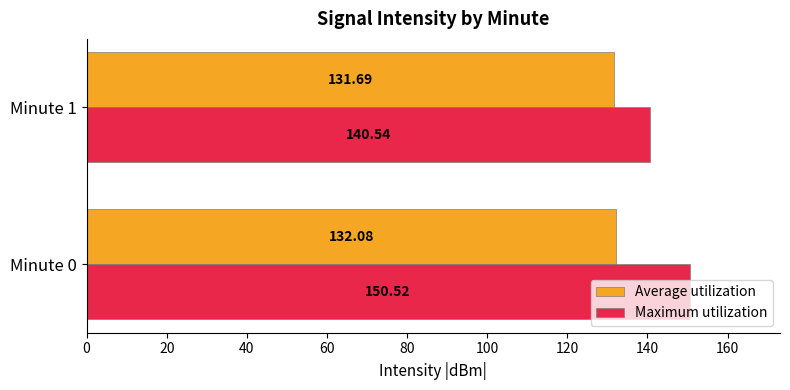

Rank the series at Minute 0 from lowest to highest value.

Average utilization, Maximum utilization